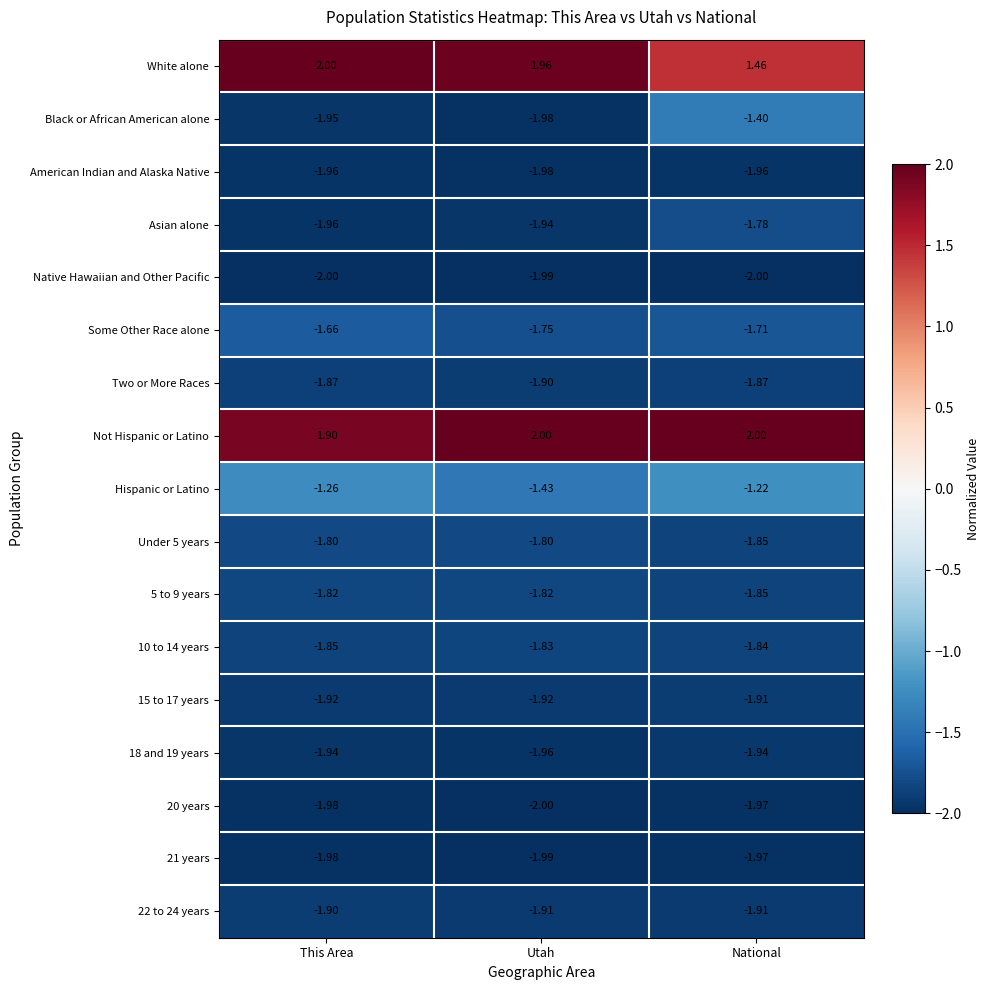

At which label does 21 years reach its peak?

National